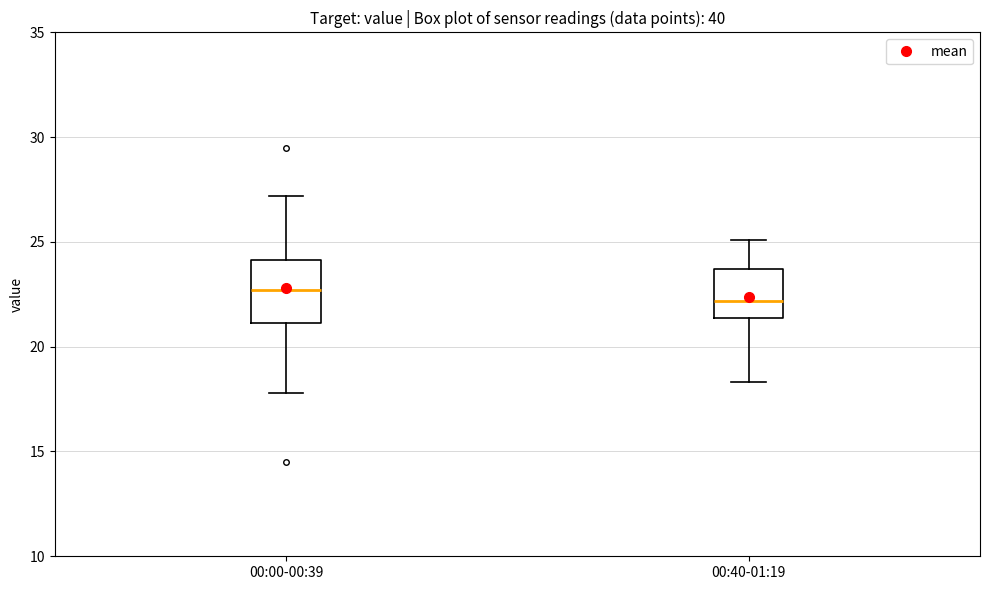

Reading left to right, read every box against the y-axis: the position of its median line, the range the box covers, and the ends of its whiskers. The values are not printed on the chart, so give them approximately, as read against the axis.

00:00-00:39: median 22.5, box 21.0 to 24.0, whiskers 18.0 to 27.0
00:40-01:19: median 22.0, box 21.5 to 23.5, whiskers 18.5 to 25.0